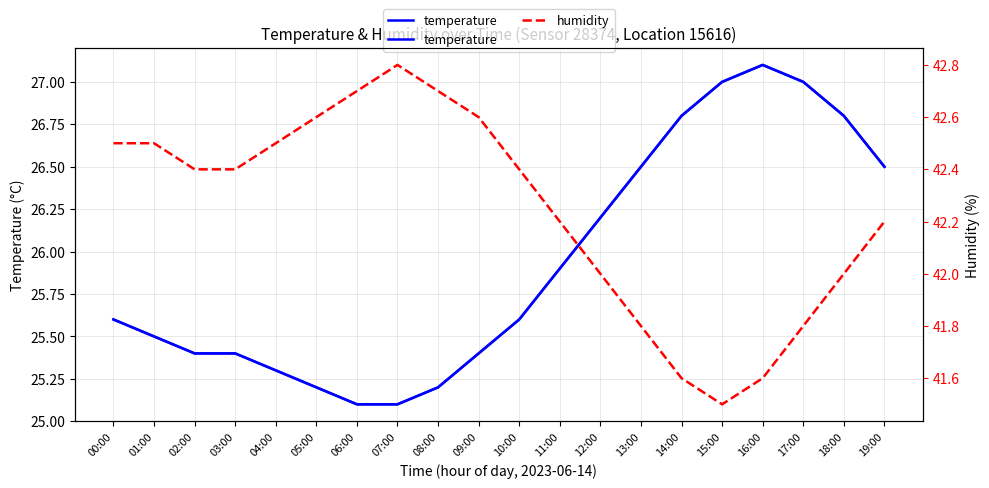

Which label corresponds to the largest value in the chart?

07:00